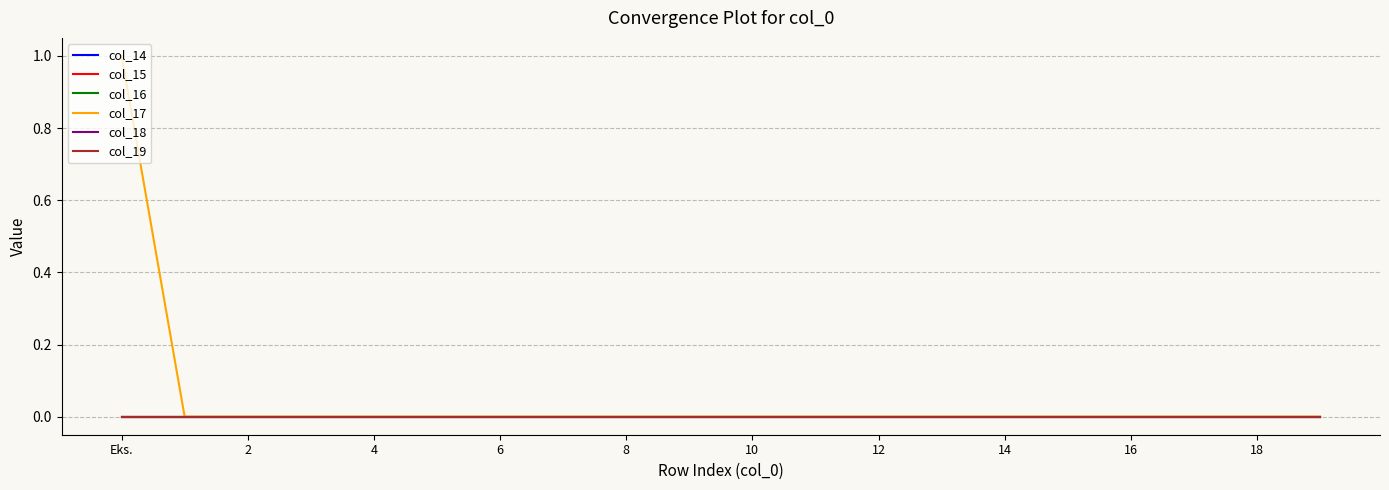

Does the chart display data point markers on the line(s)?

No